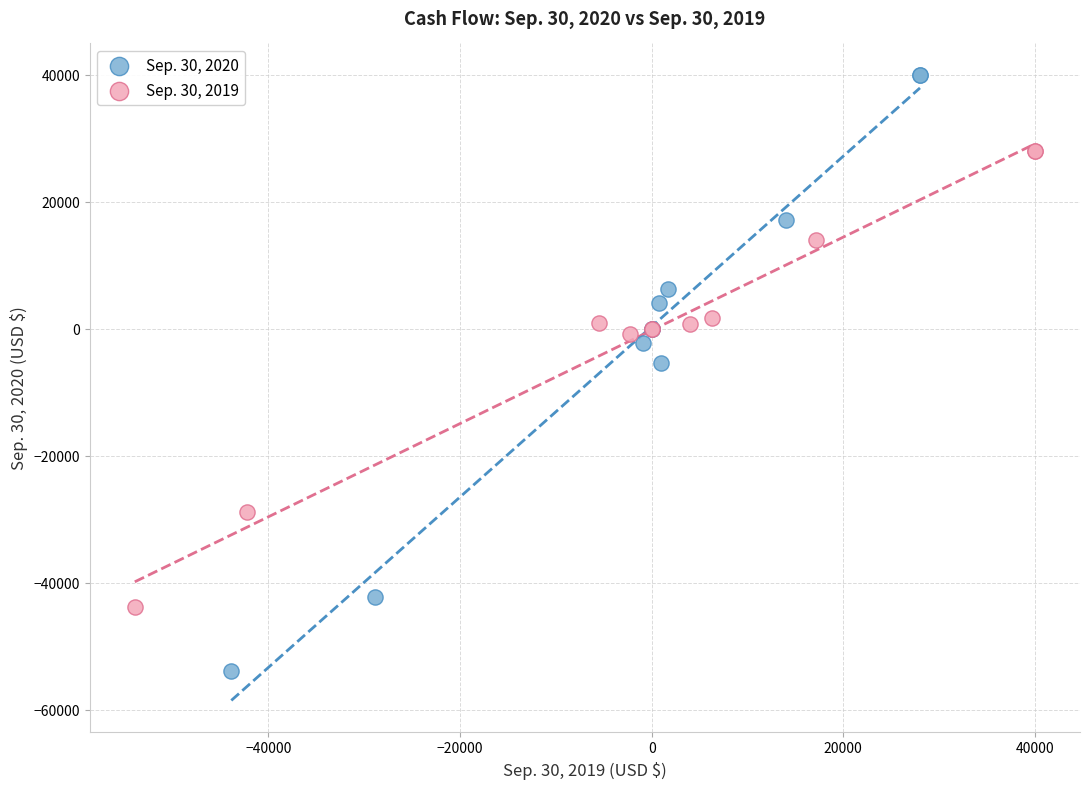

What are all the series names shown in the legend?

Sep. 30, 2020, Sep. 30, 2019